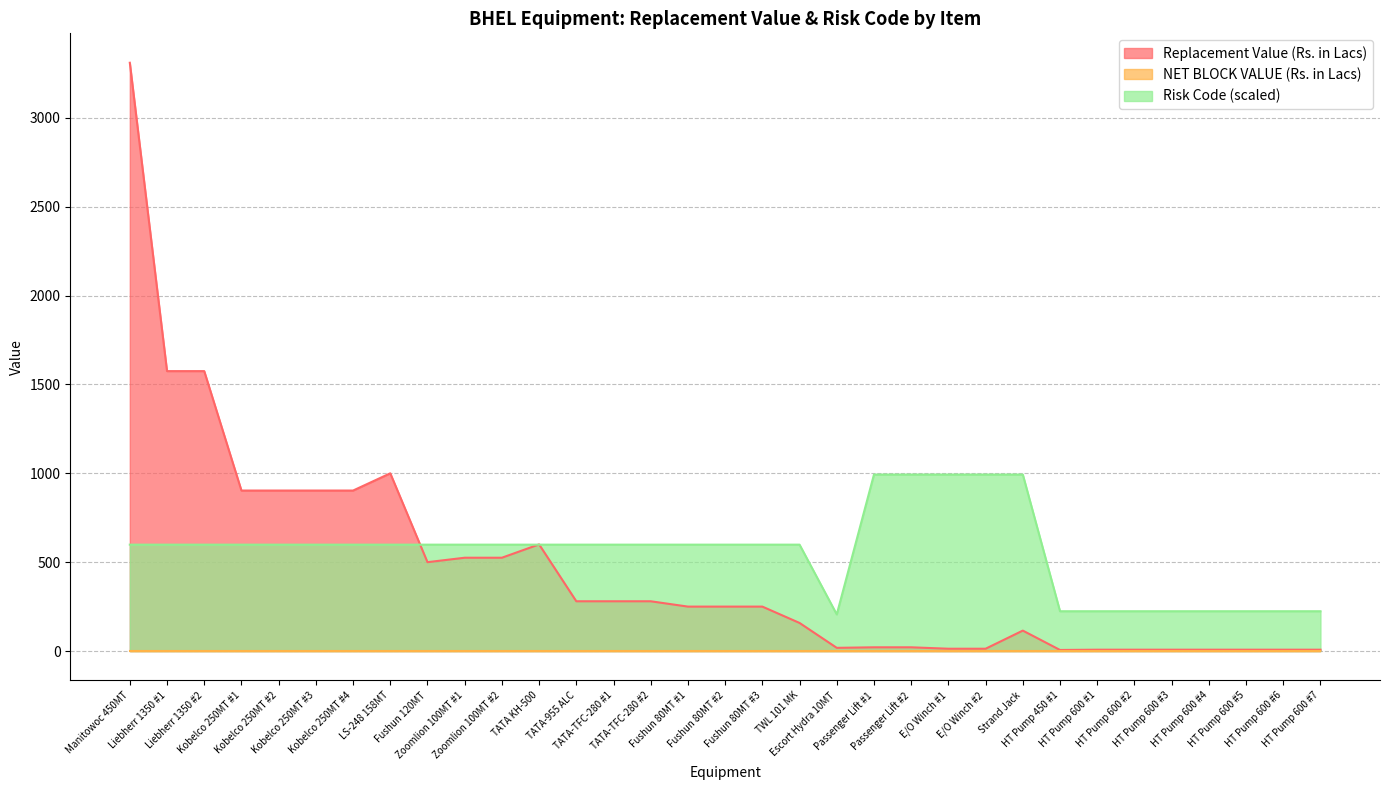

What is the lowest value of the Risk Code (scaled) series?

206.1